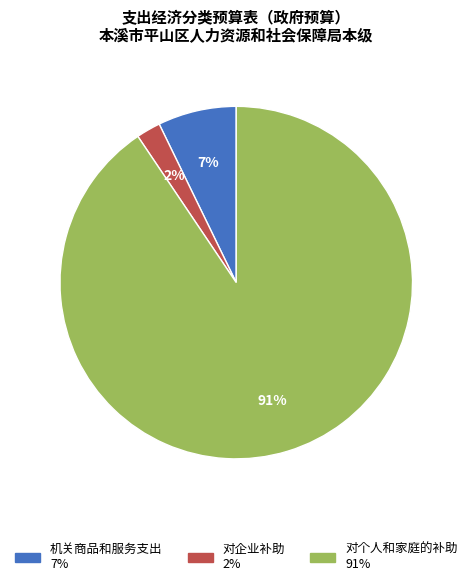

Which slice represents more than half of the pie?

对个人和家庭的补助